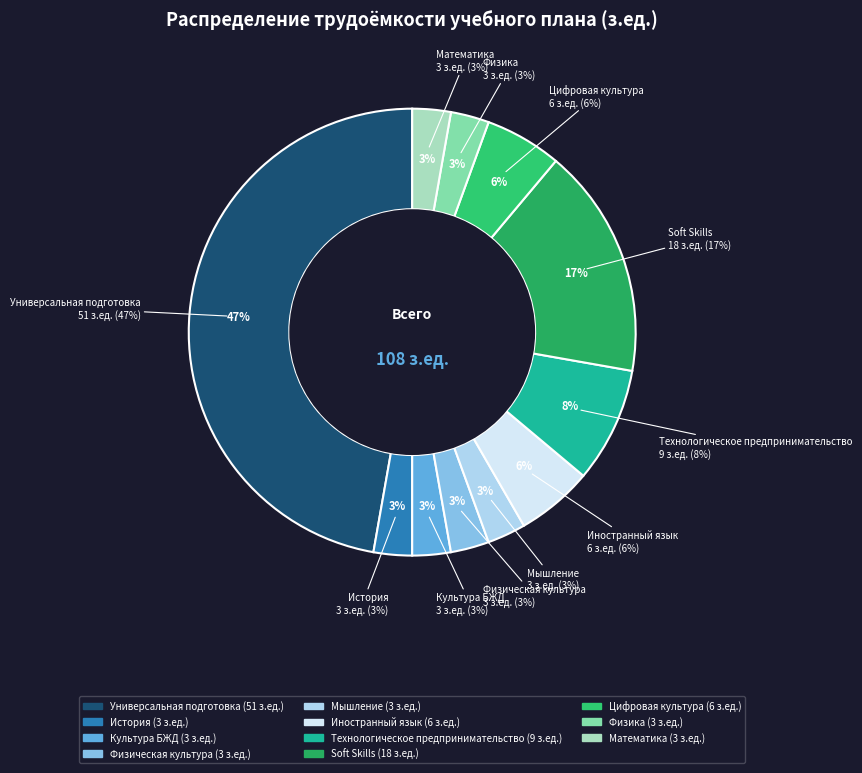

Between Иностранный язык and Физика, which is larger?

Иностранный язык